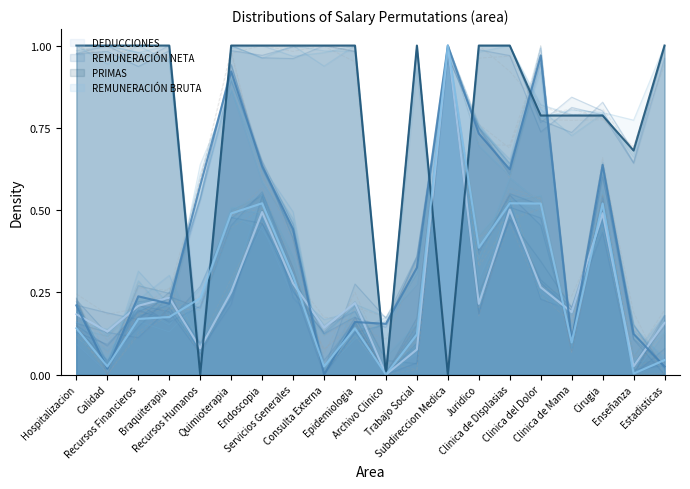

Count the number of data series in this chart.

4